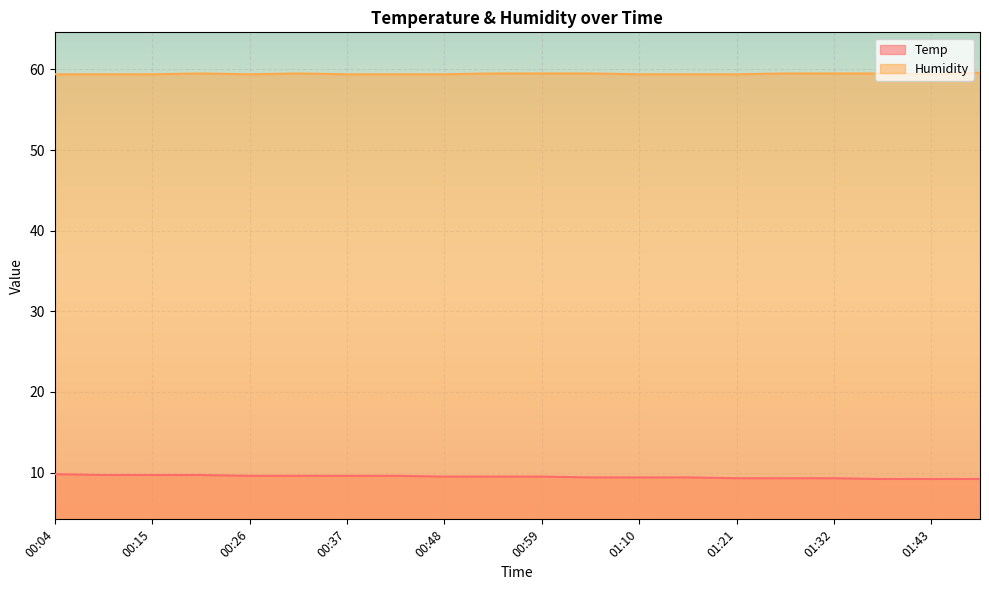

What is the sum of the Humidity values at 01:15 and 00:04?

118.8